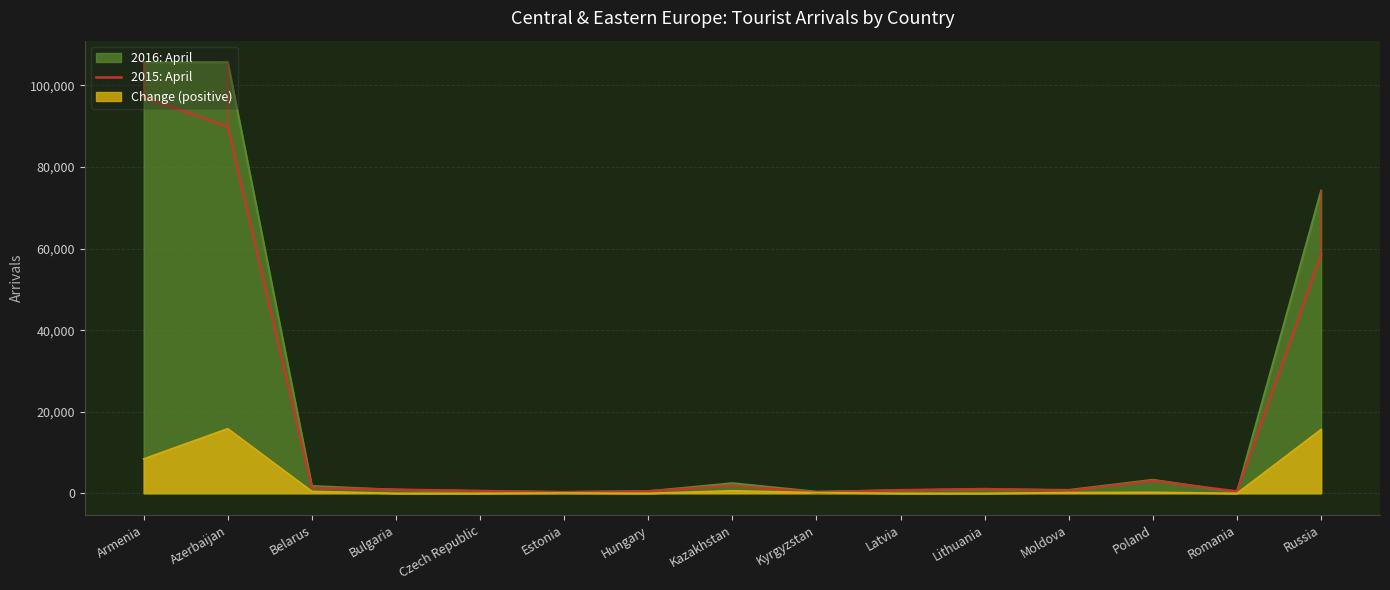

Is it true that Change (positive) equals 0 at Lithuania?

True